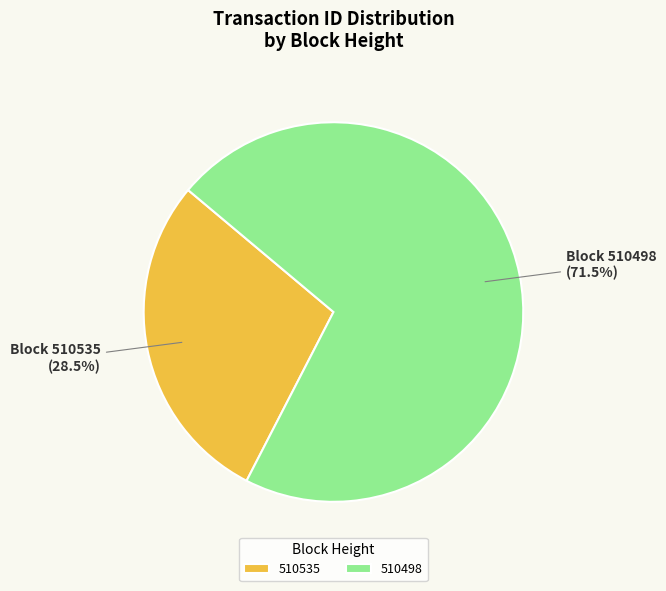

Combined, do 510535 and 510498 account for over 50%?

Yes